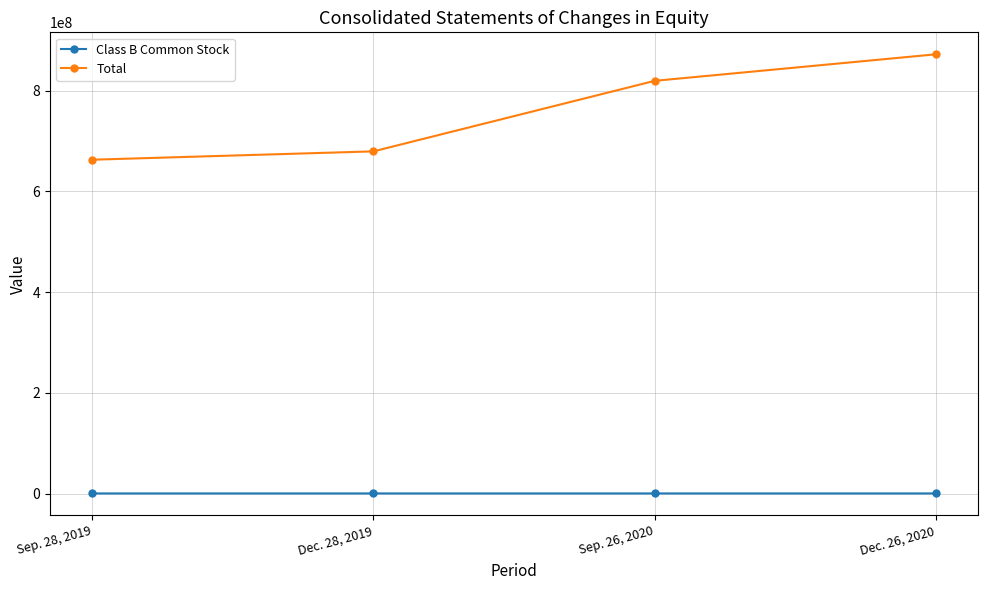

What is the average value of the Total series?

758338843